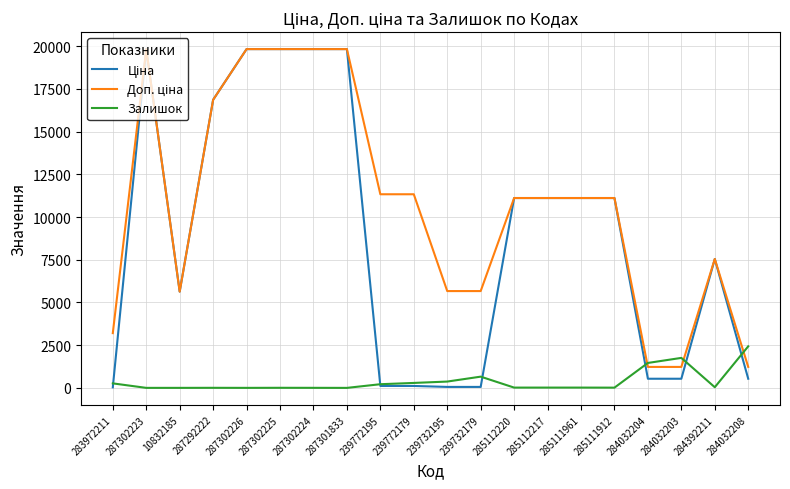

What is the spread (max minus min) of values at 284032204?

924.6